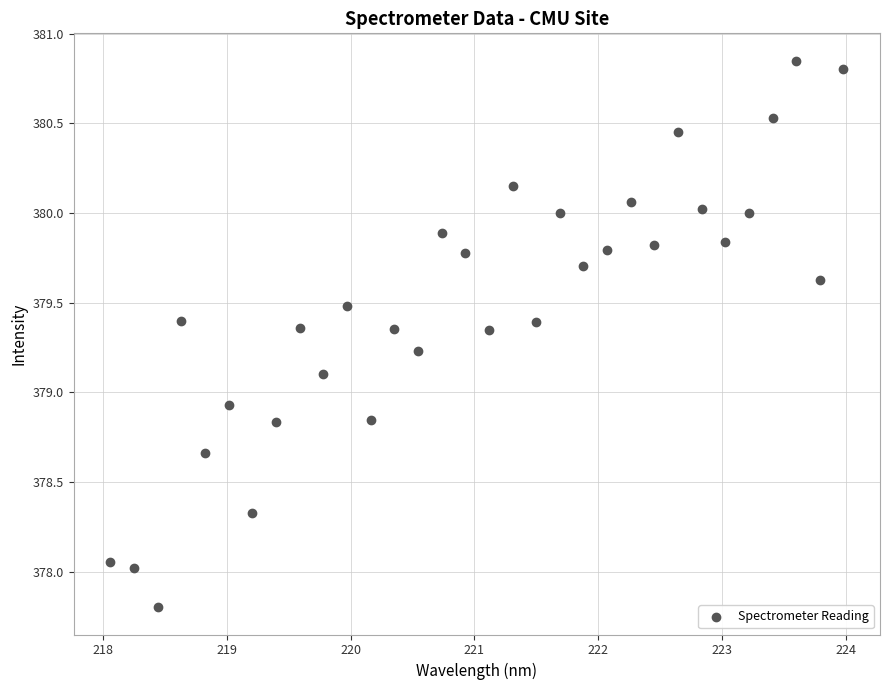

What is the range of X values (max minus min)?

5.9